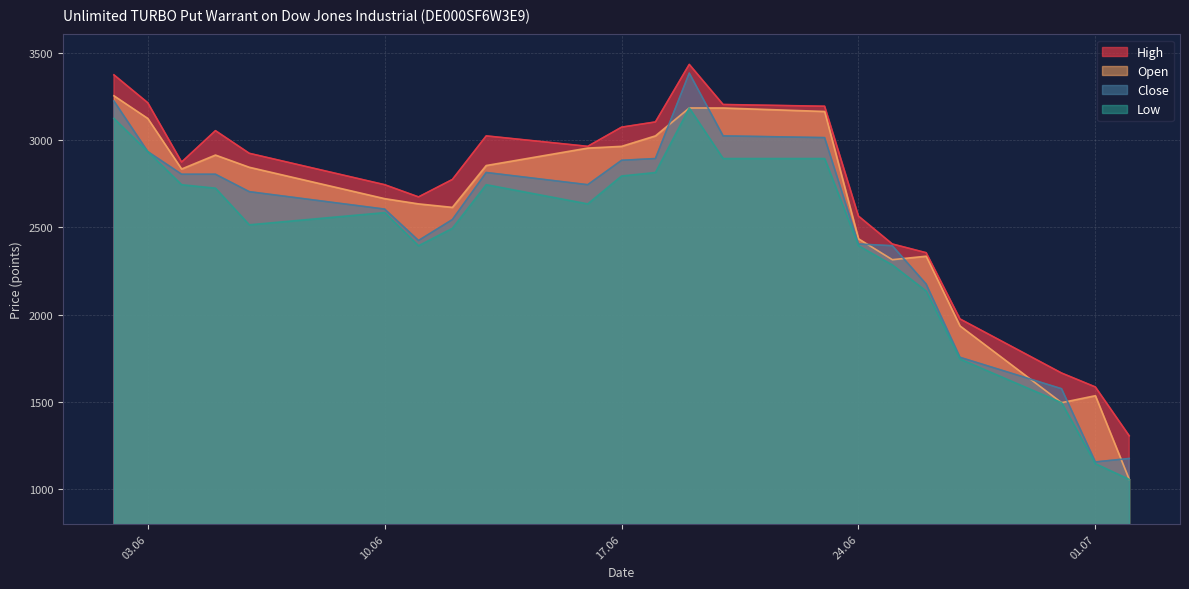

Which series has the largest total across all categories?

High